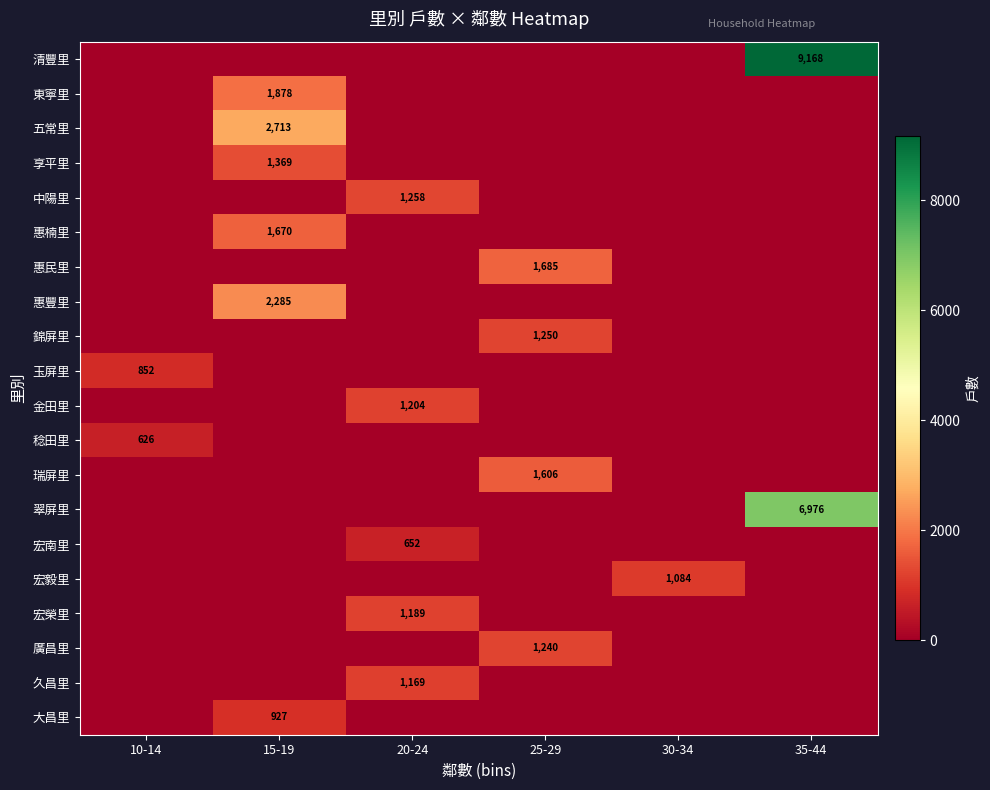

Is it true that 玉屏里 equals 852 at 10-14?

True